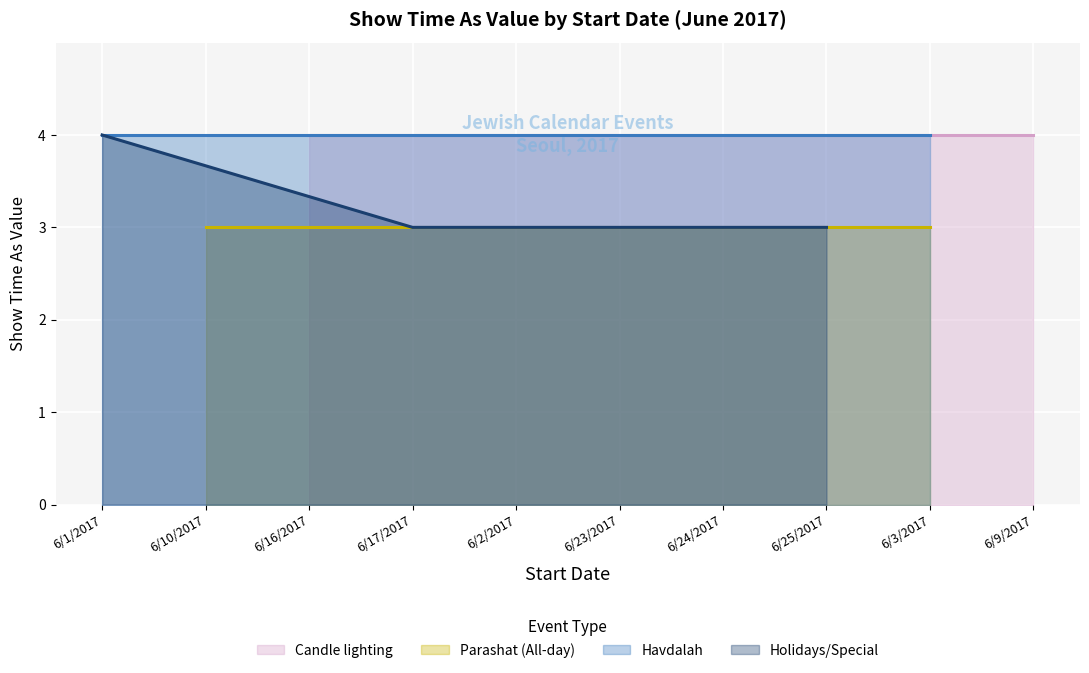

The value of Timed Events (Show time as 4) at 6/2/2017 is 1. True or false?

False